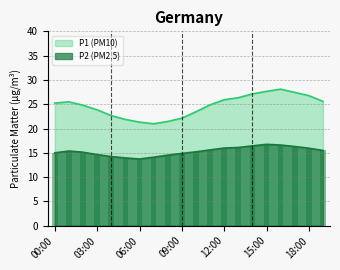

List the series in order of their overall mean, lowest first.

P2 (PM2.5), P1 (PM10)